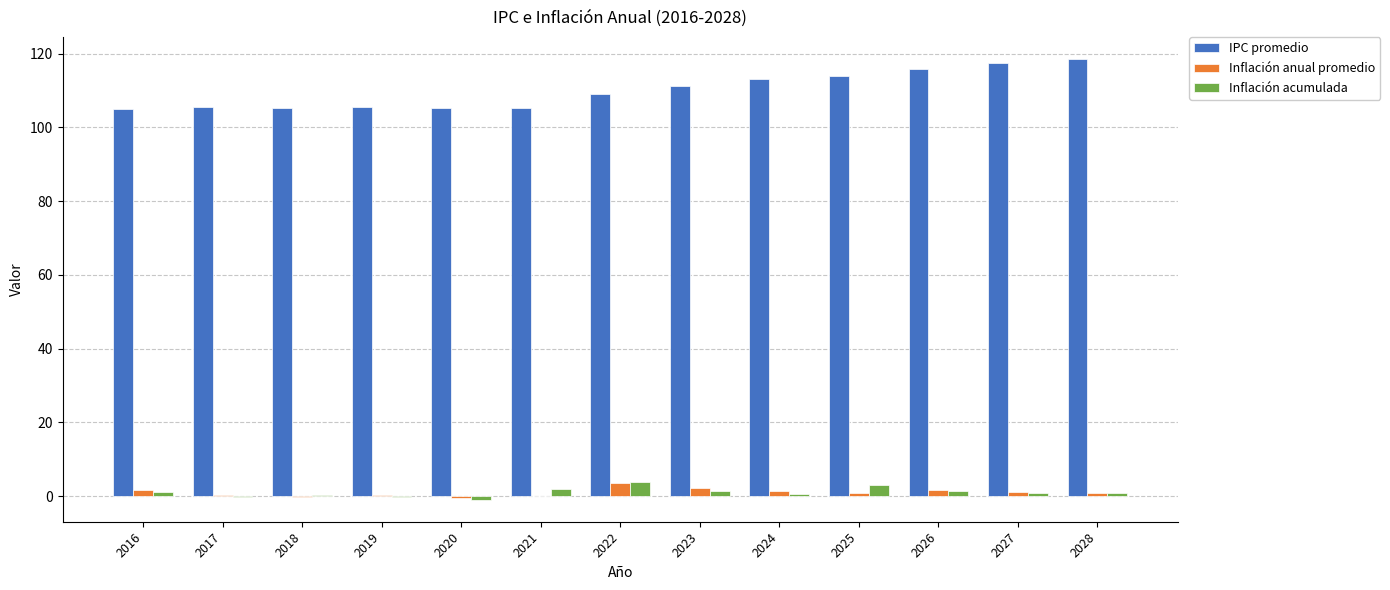

How many values in the IPC promedio series exceed 108?

7